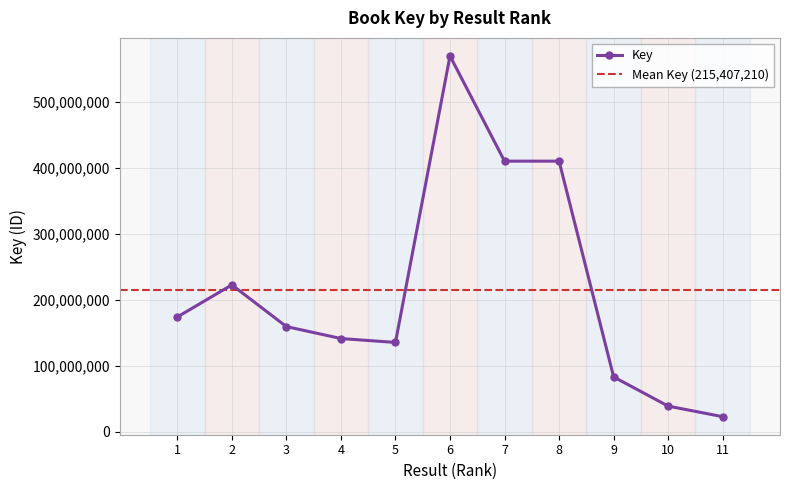

How many points are lower than both their immediate neighbors (excluding endpoints)?

1